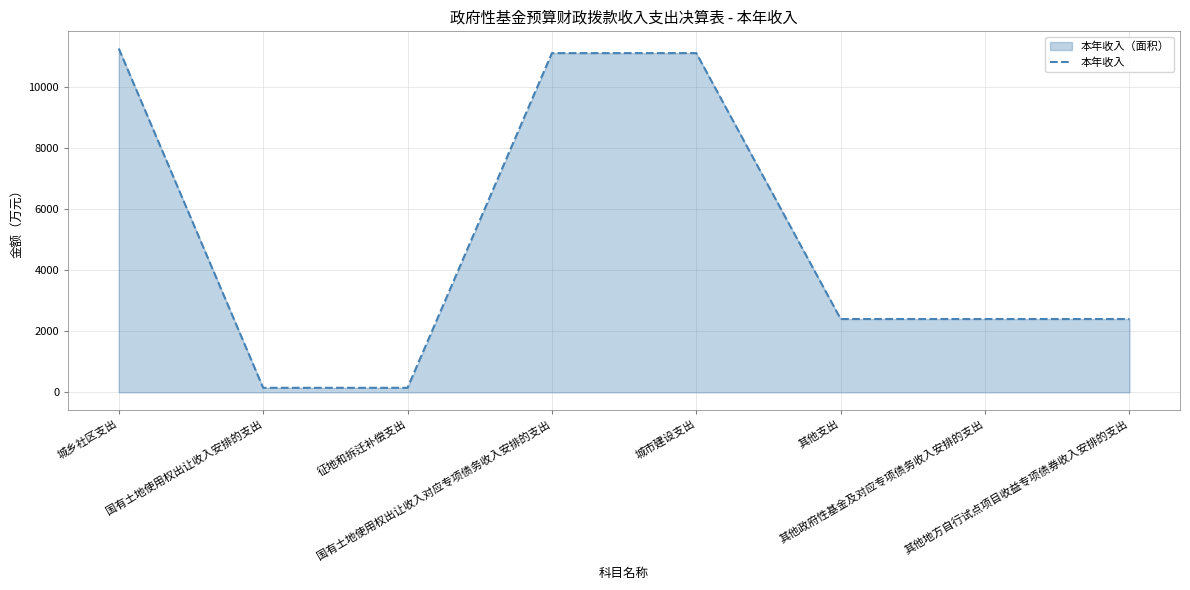

List the labels in order of value, smallest first.

国有土地使用权出让收入安排的支出, 征地和拆迁补偿支出, 其他支出, 其他政府性基金及对应专项债务收入安排的支出, 其他地方自行试点项目收益专项债券收入安排的支出, 国有土地使用权出让收入对应专项债务收入安排的支出, 城市建设支出, 城乡社区支出